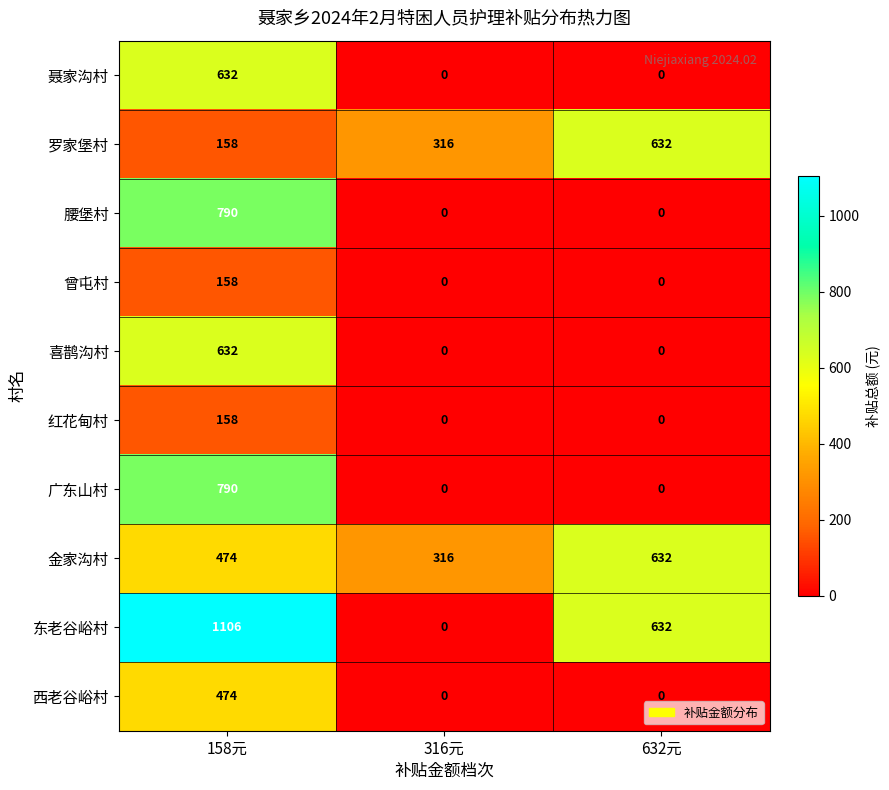

List the labels in order of 金家沟村 value, smallest first.

316元, 158元, 632元